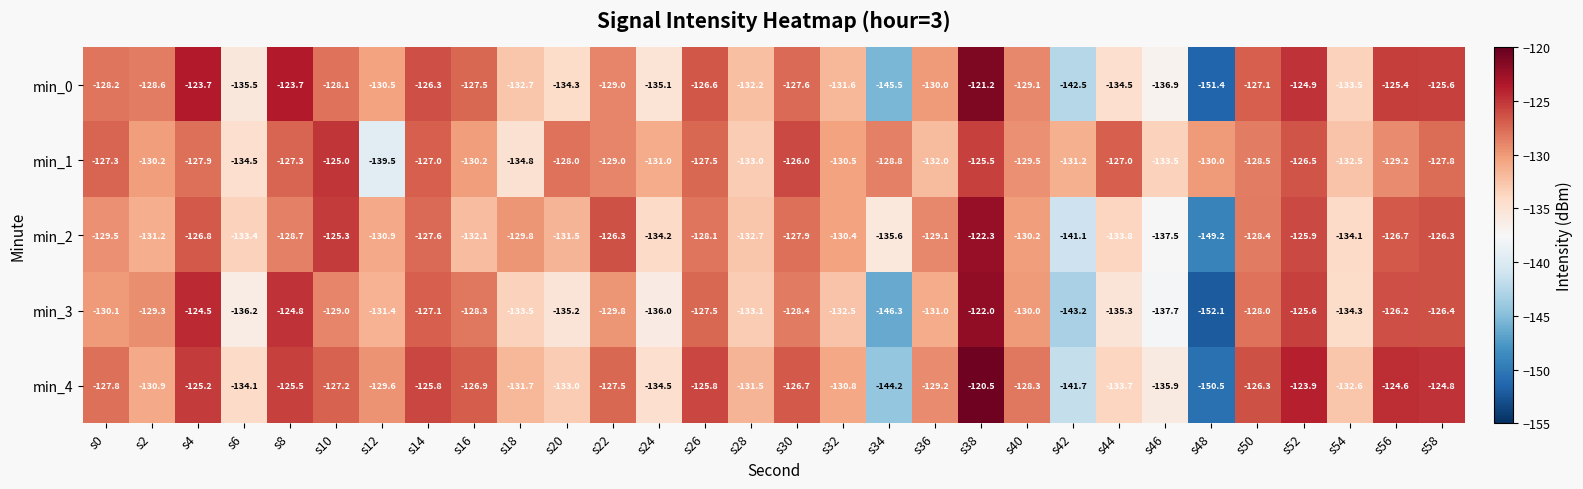

How many data points does each series have?

30